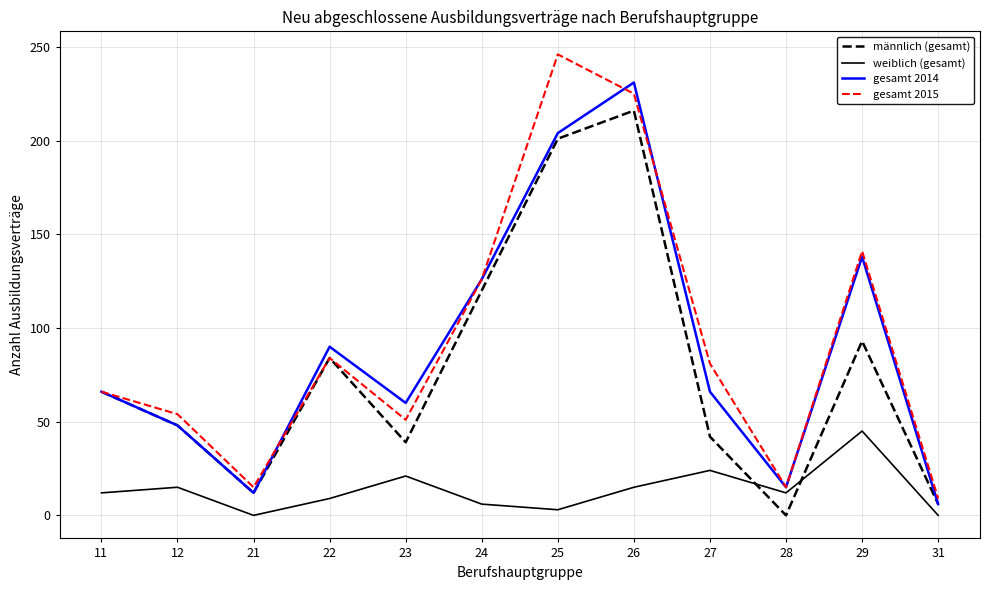

What is the difference between the maximum and minimum values in the weiblich (gesamt) series?

45